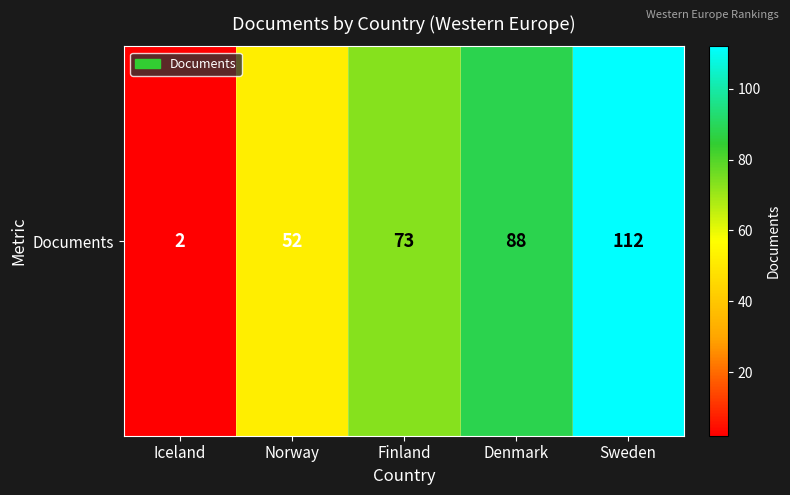

True or false: the data shows 171 at Sweden.

False